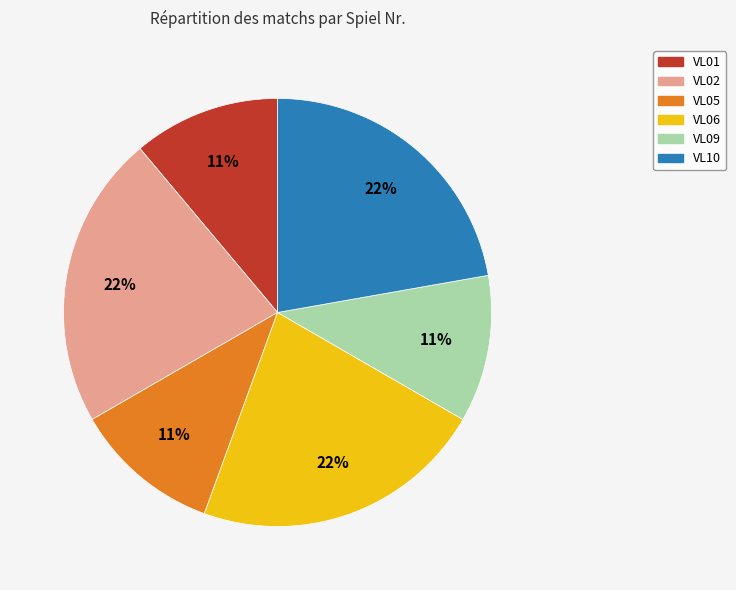

To the nearest percent, what is the difference between the largest and smallest slice percentages?

11%